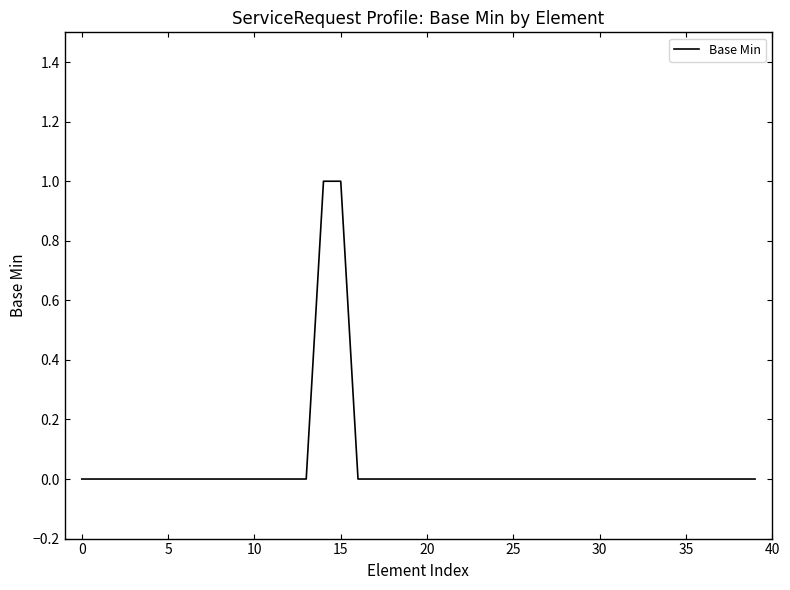

What is the difference between the maximum and minimum values?

1